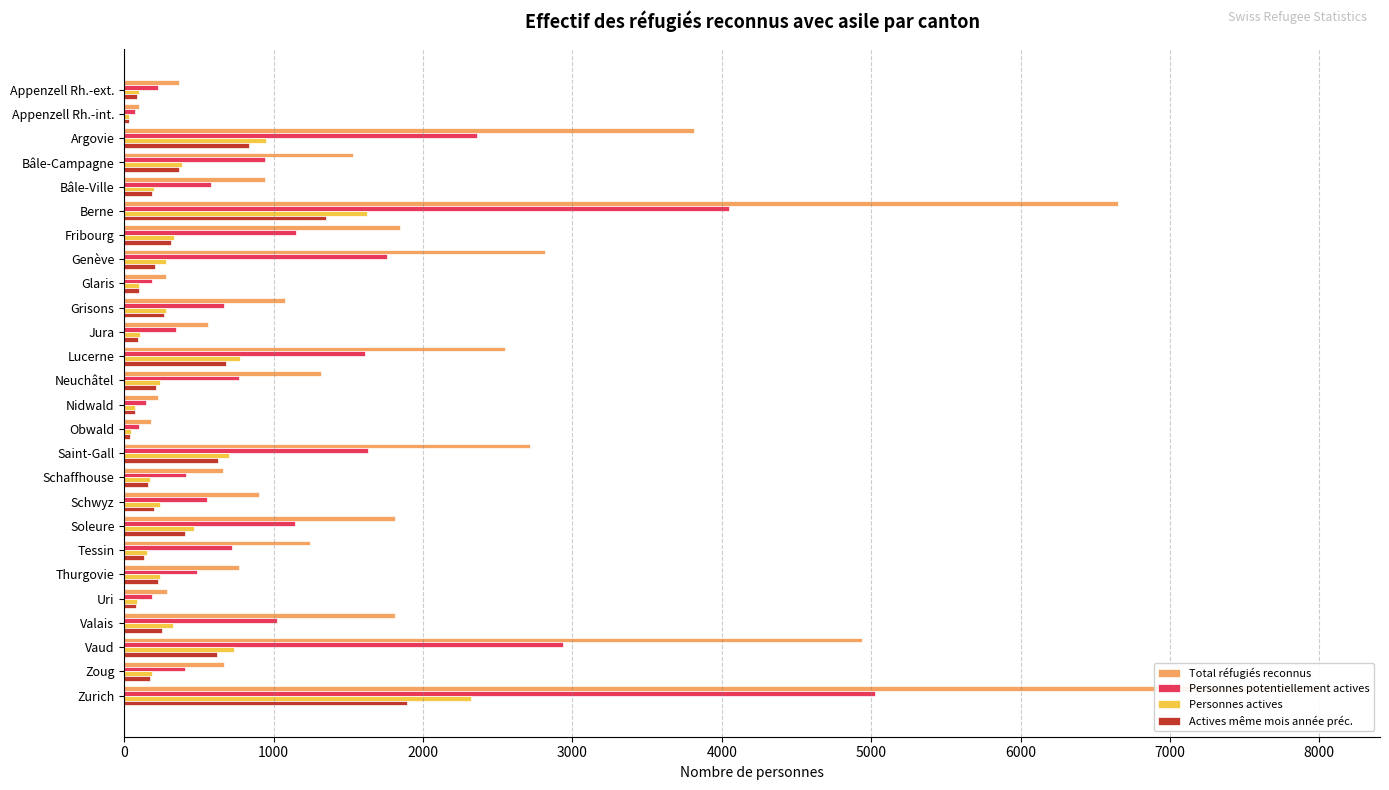

At Valais, list the series in order from smallest to largest.

Actives même mois année préc., Personnes actives, Personnes potentiellement actives, Total réfugiés reconnus